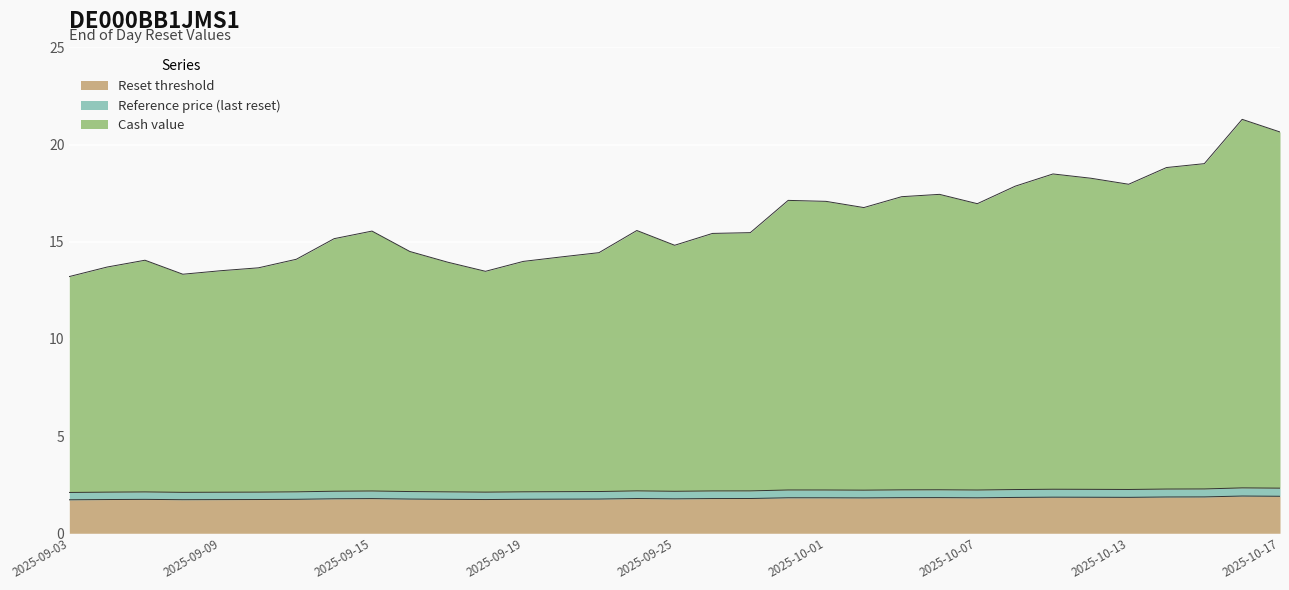

True or false: Cash value has a value of 17.3 at 2025-10-03.

True